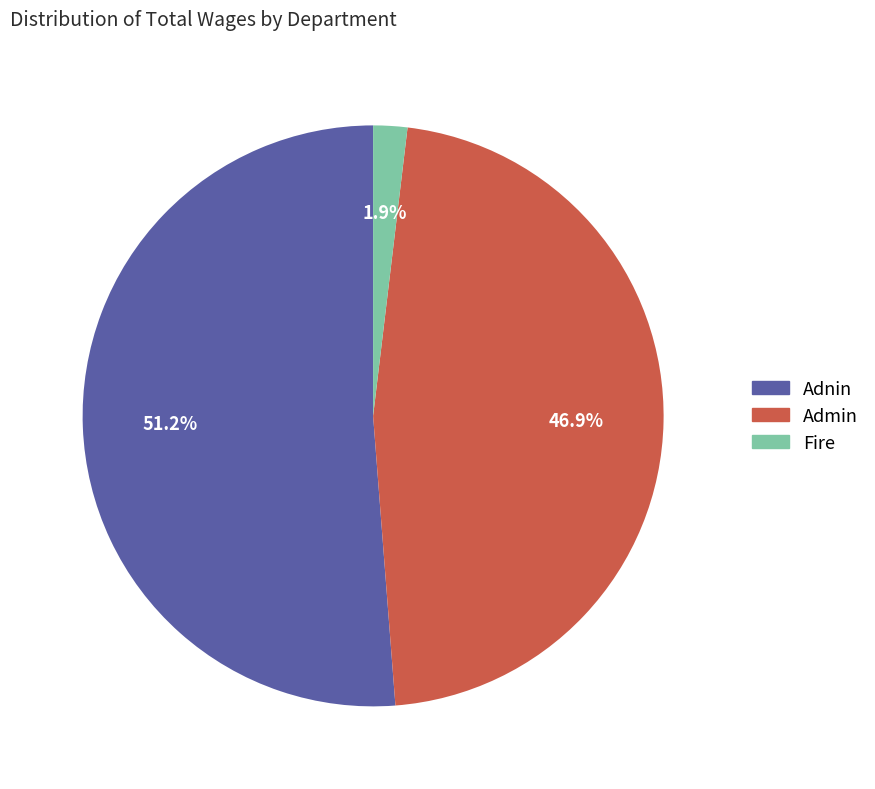

The Adnin slice represents 51% of the pie. True or false?

True